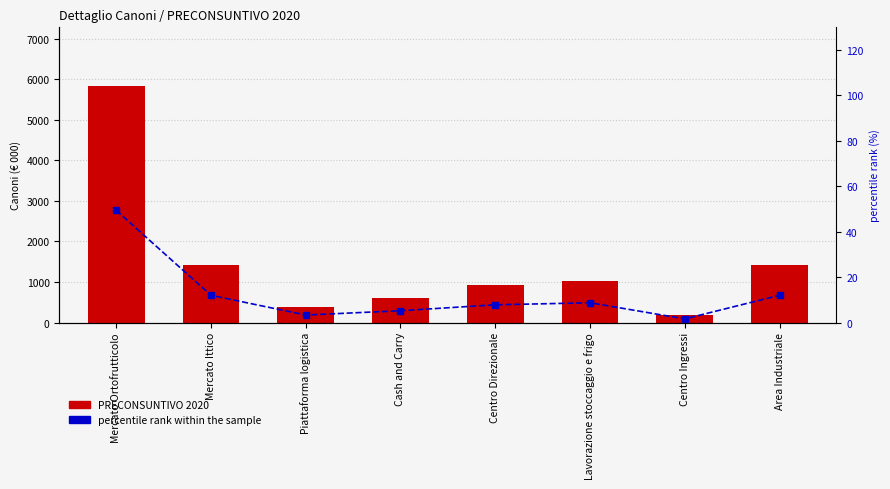

What are all the series names shown in the legend?

PRECONSUNTIVO 2020, percentile rank within the sample